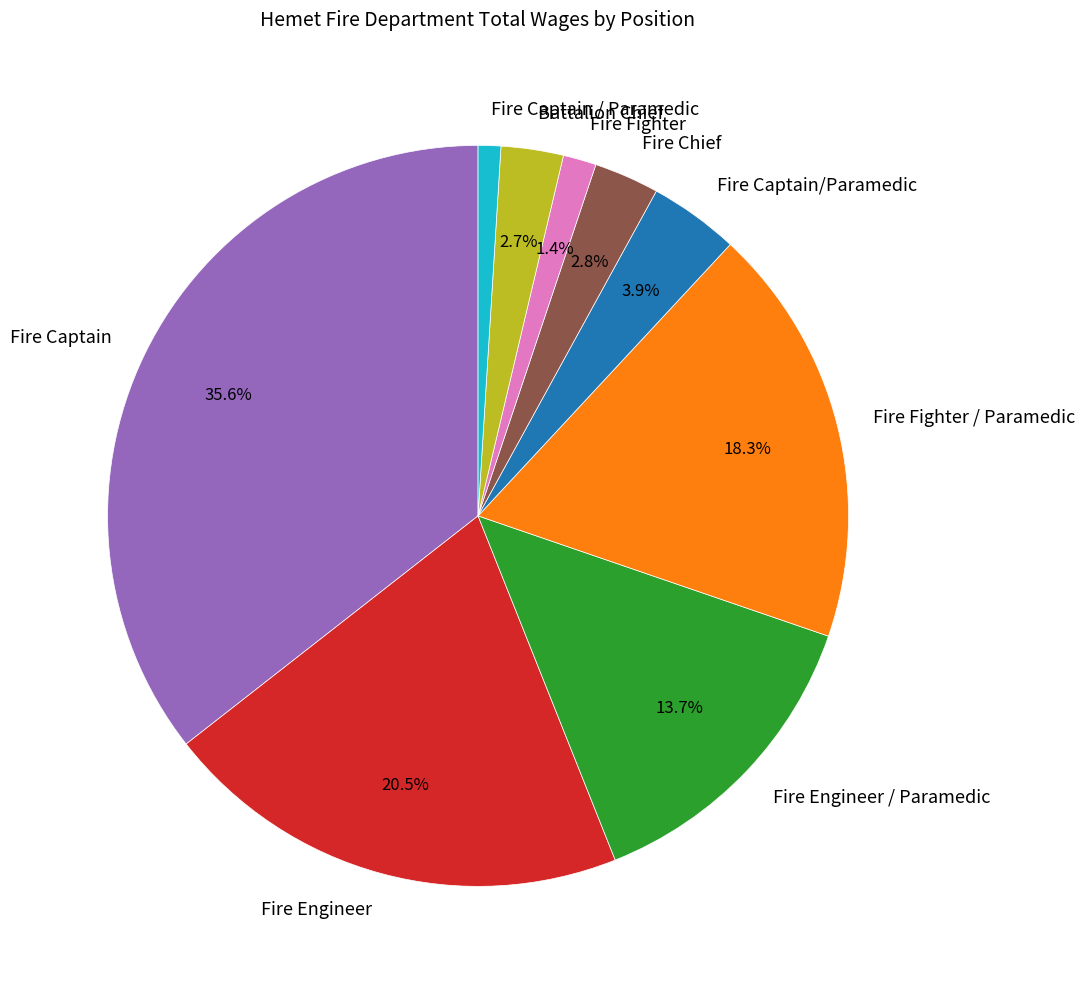

To the nearest percent, what is the average slice percentage?

11%